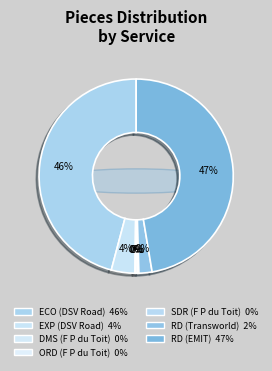

Does RD (EMIT) account for over 50% of the chart?

No